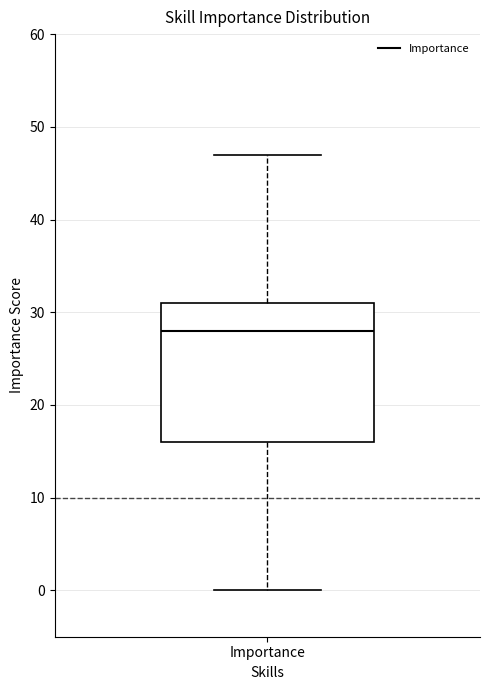

Where is the lower edge of the box for Importance on the y-axis? The values are not printed on the chart, so give them approximately, as read against the axis.

16